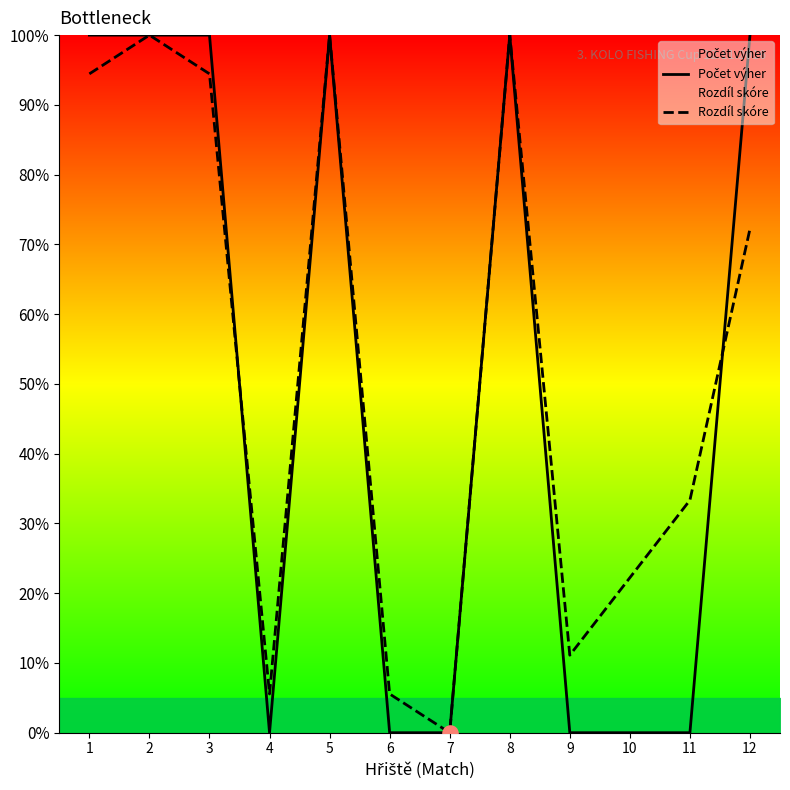

At how many categories does at least one series exceed 91?

6